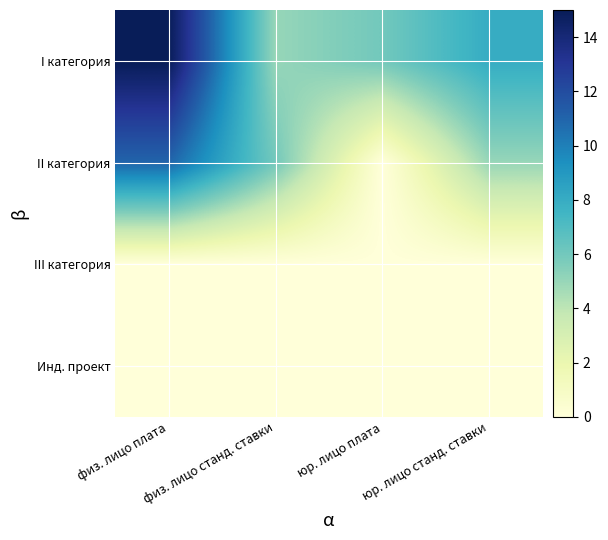

Which series has the largest range (max minus min)?

II категория